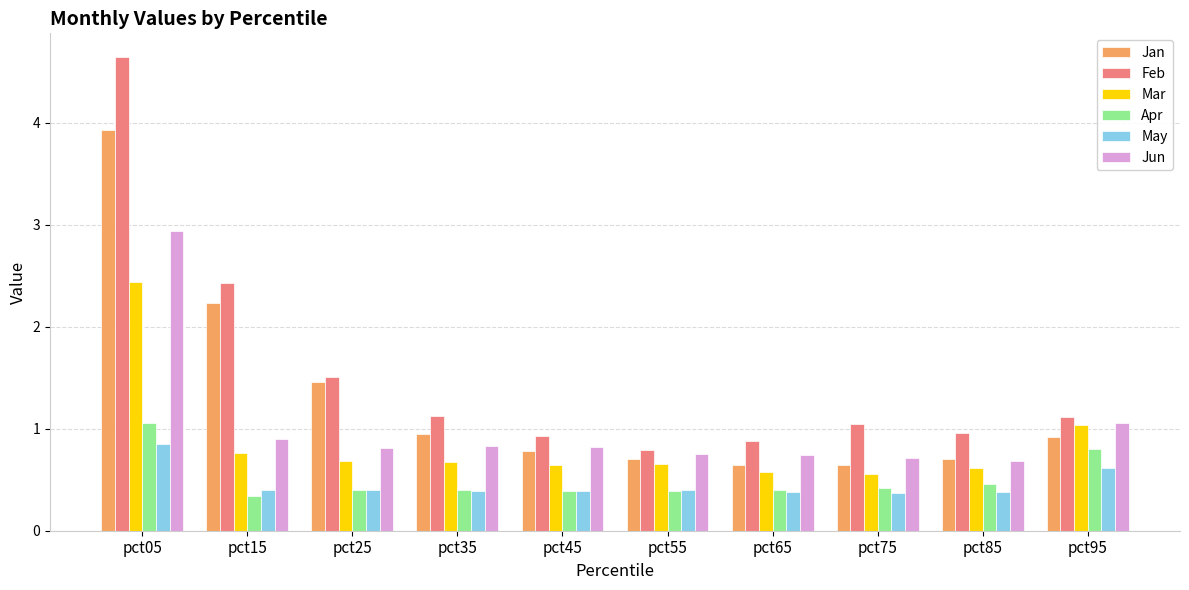

What is the difference between the highest and lowest values at pct05?

3.8